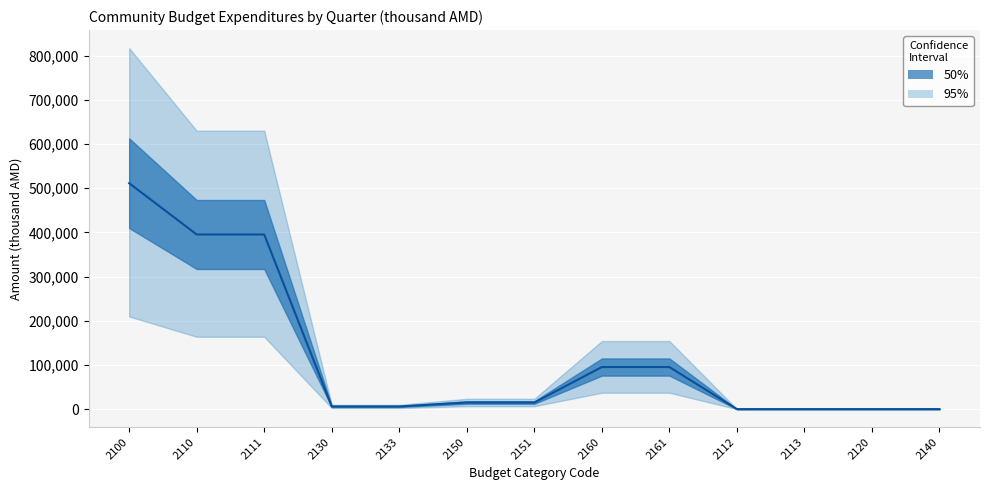

The chart shows a value of 0.0 at 2140. True or false?

True